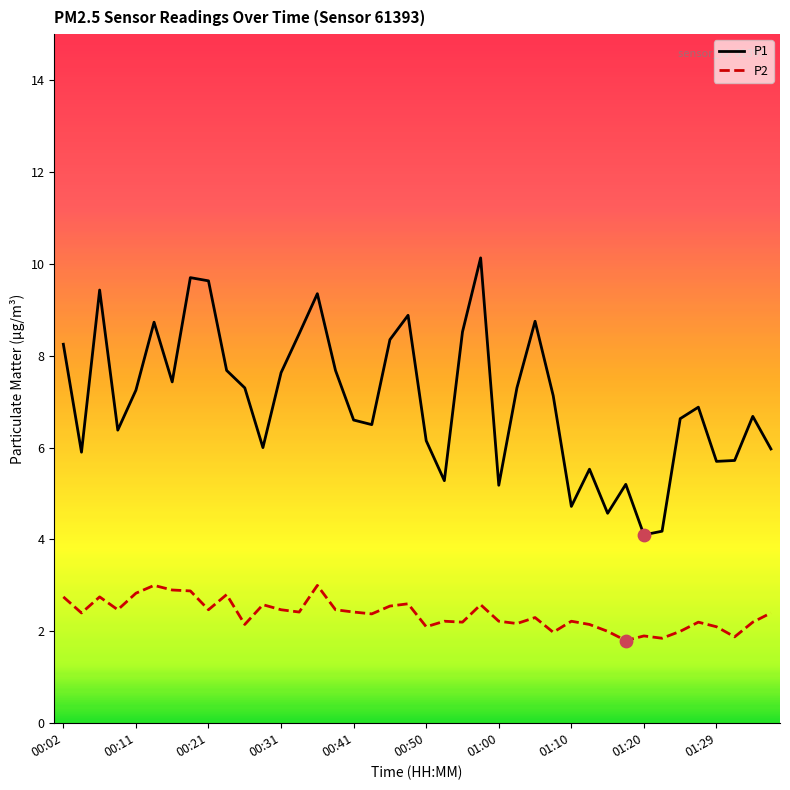

At how many categories does at least one series exceed 8?

12